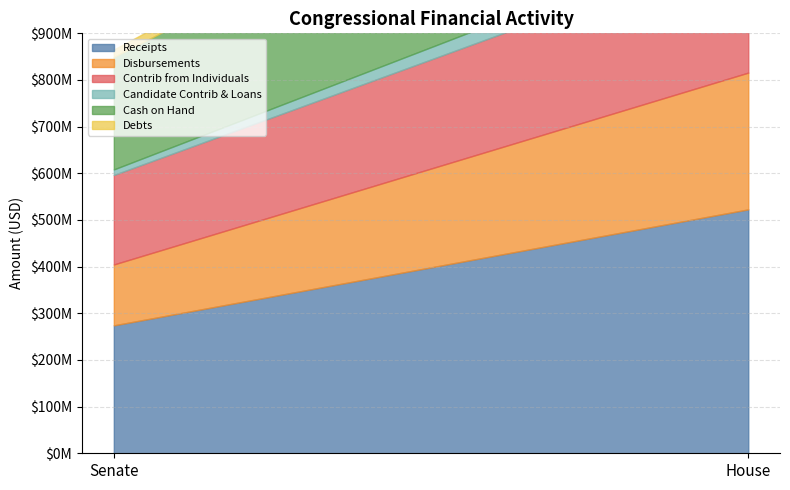

The Cash on Hand series shows 384477671.1 at Senate. True or false?

False